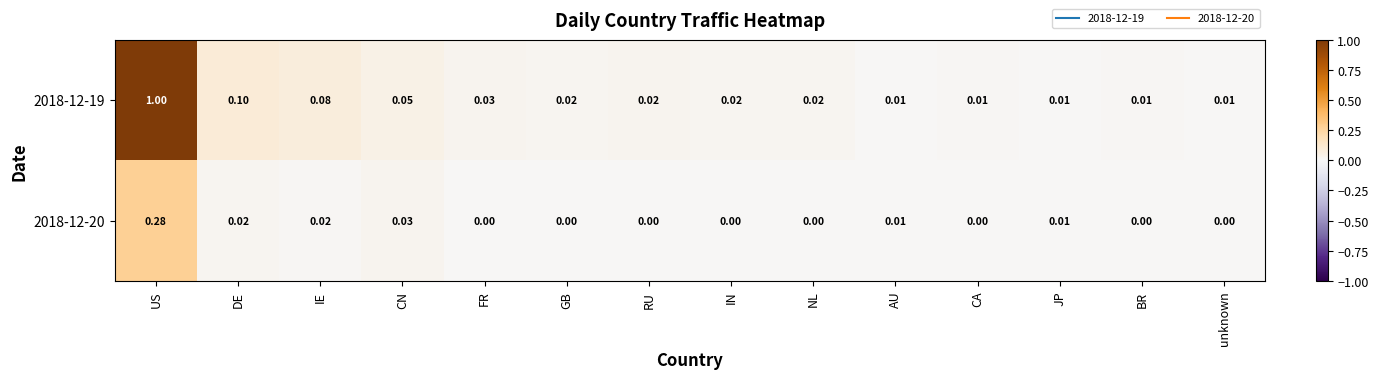

At which category is the sum across all series the highest?

US